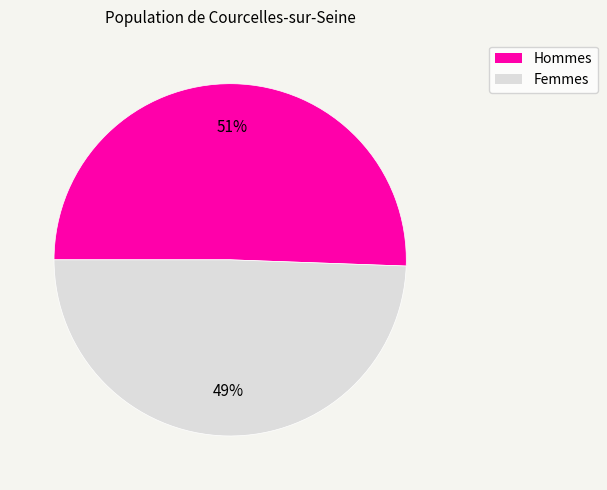

Rank the categories by value from lowest to highest.

Femmes, Hommes